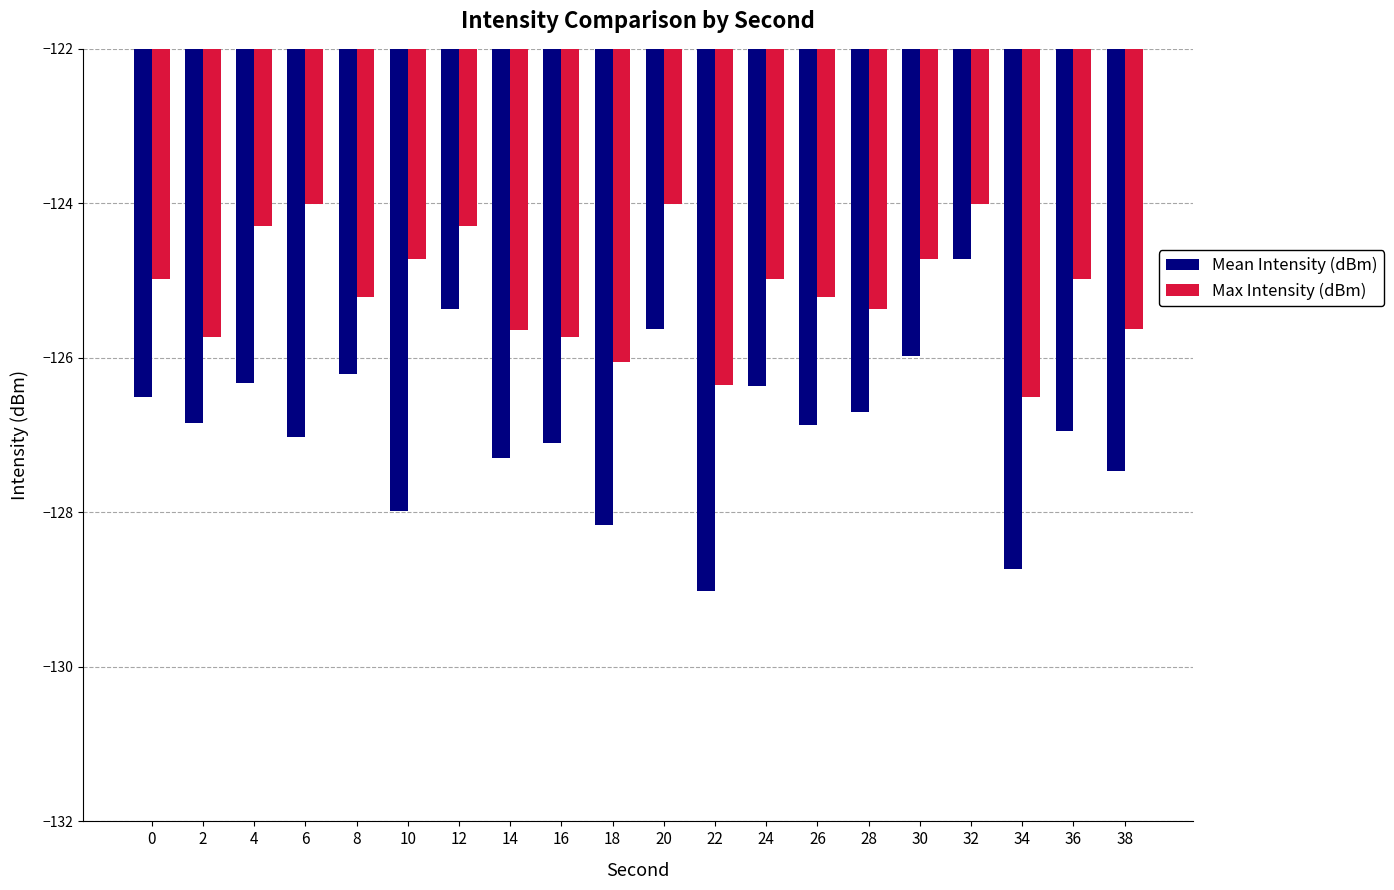

Rank the series by their maximum value, from highest to lowest.

Max Intensity (dBm), Mean Intensity (dBm)